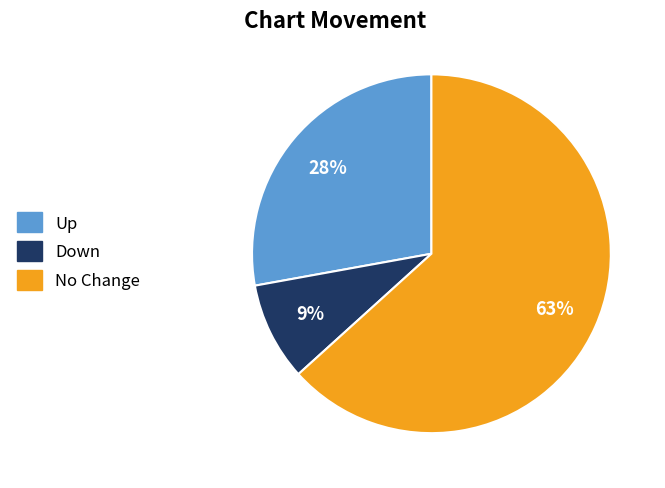

To the nearest percent, what percentage of the pie is Down?

9%